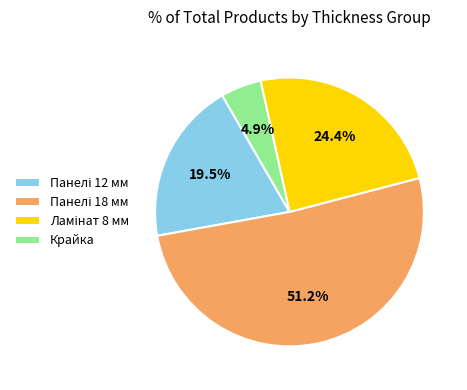

Which category has the smallest portion of the pie?

Крайка